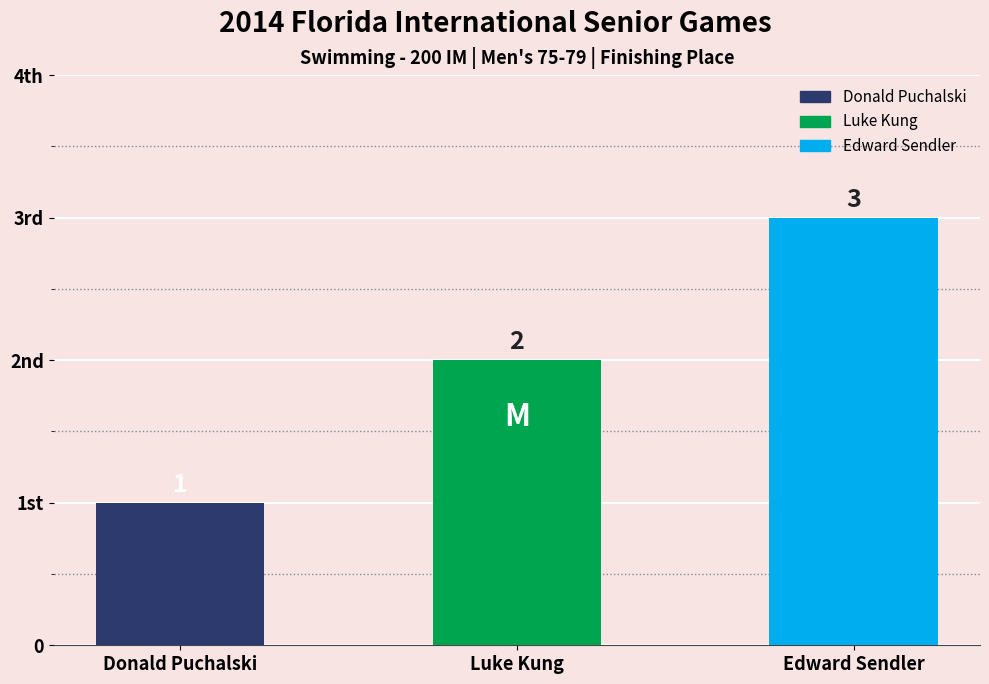

How many values exceed 2?

1